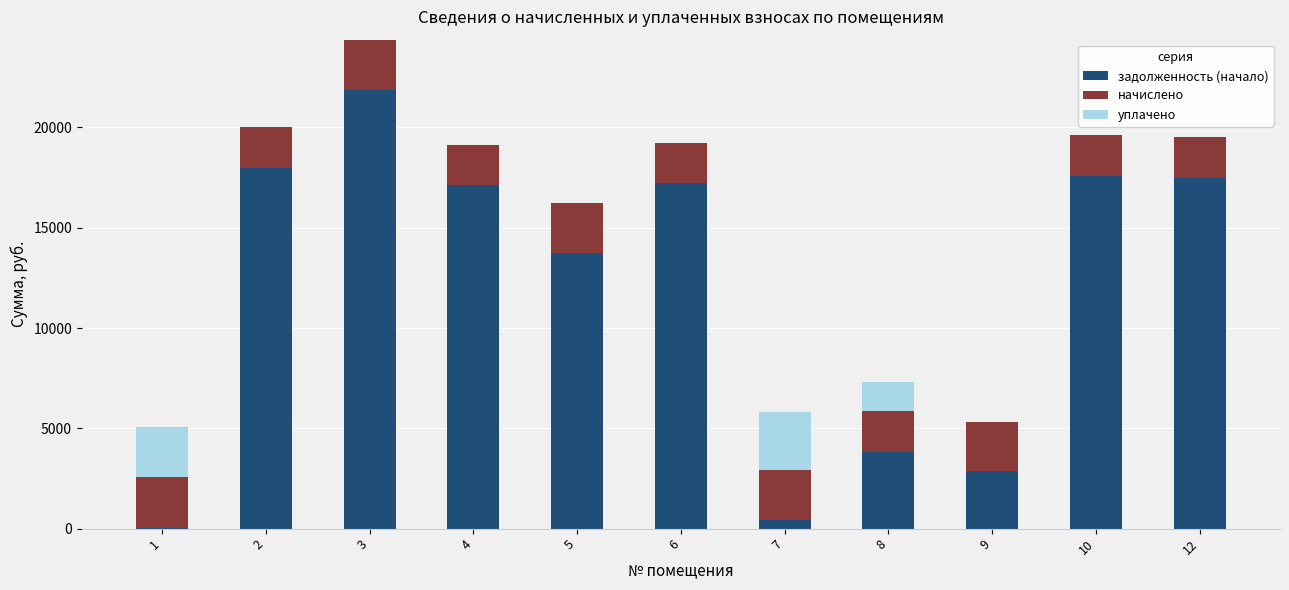

The value of задолженность (начало) at 4 is 17136.4. True or false?

True